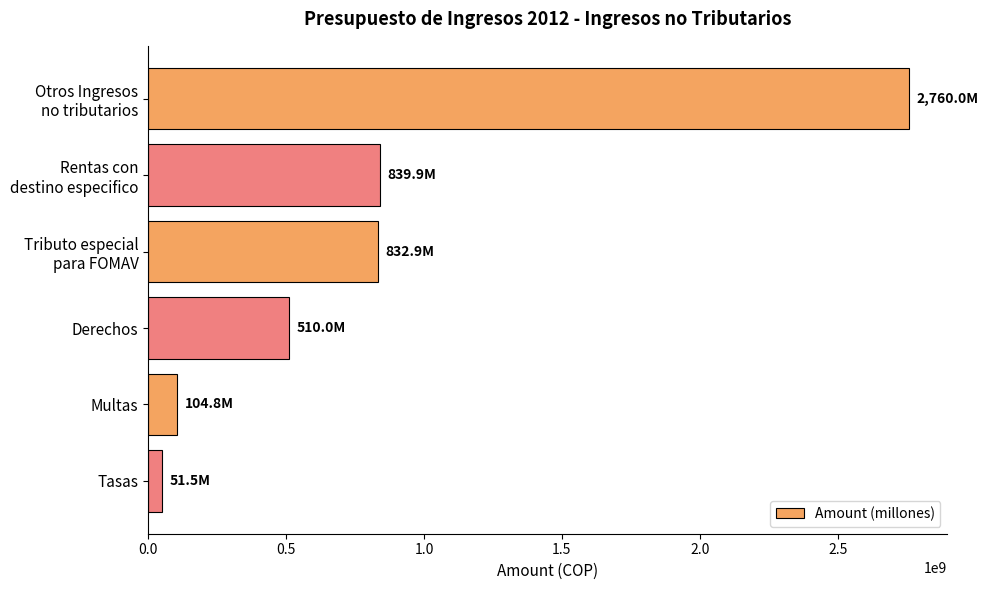

How many data points does each series have?

6